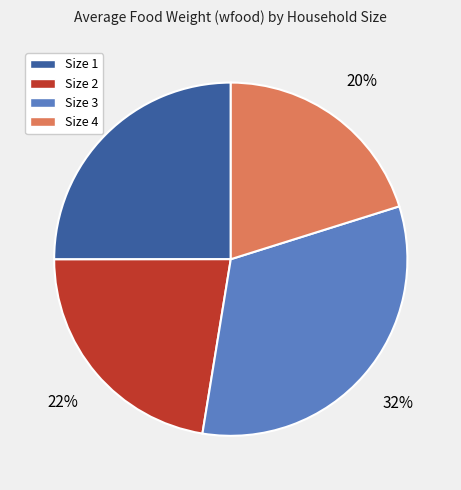

How many segments does this pie chart have?

4